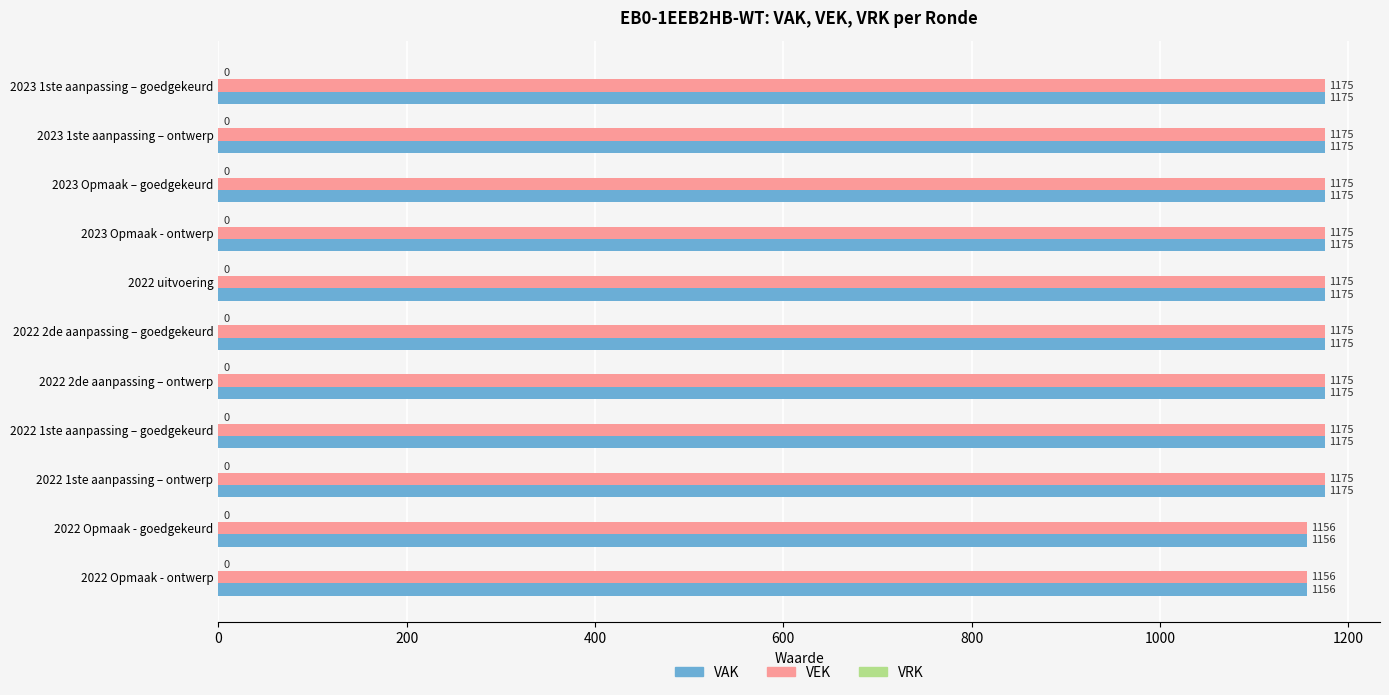

What is the difference between the maximum and minimum values in the VEK series?

19